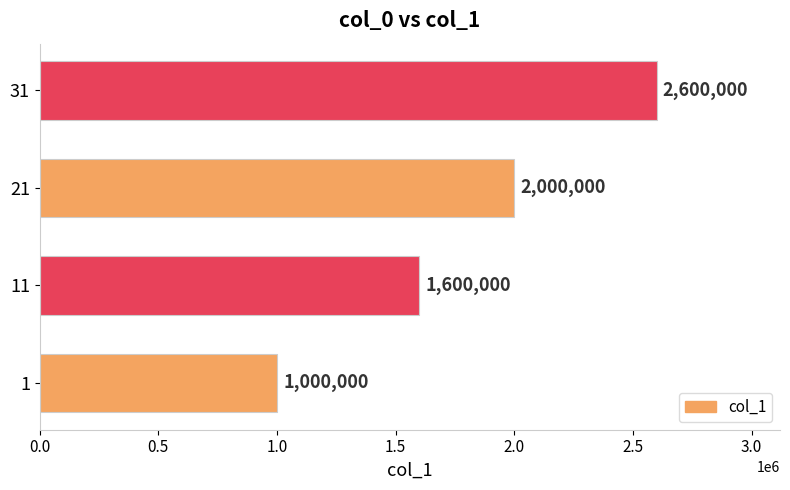

What is the average value?

1800000